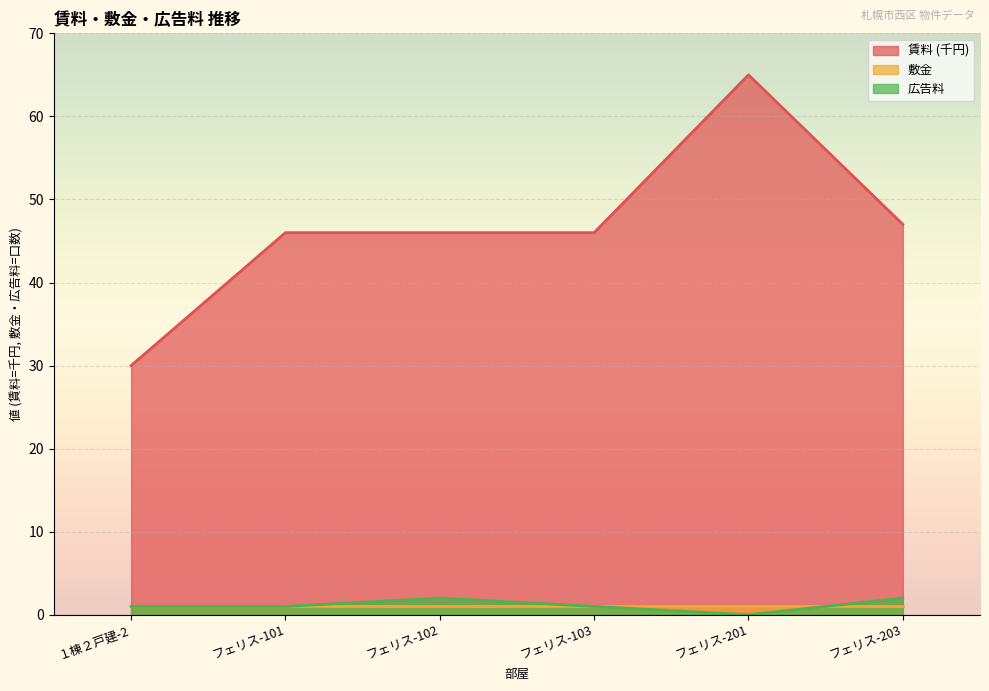

How many lines are shown in the chart?

3